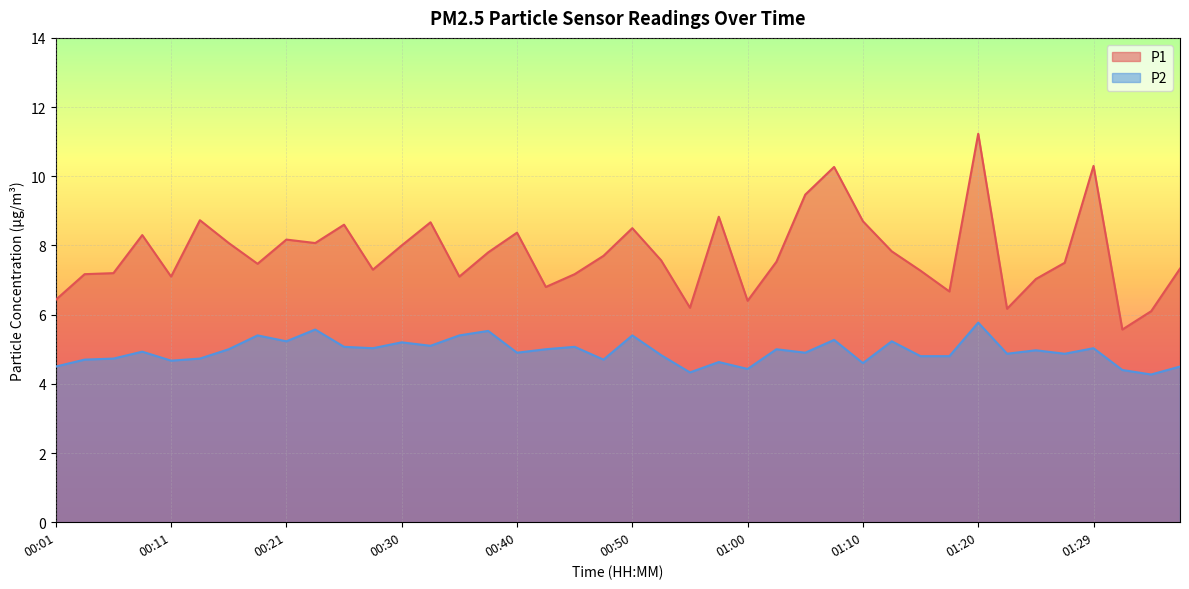

Which label corresponds to the smallest value in the chart?

01:34